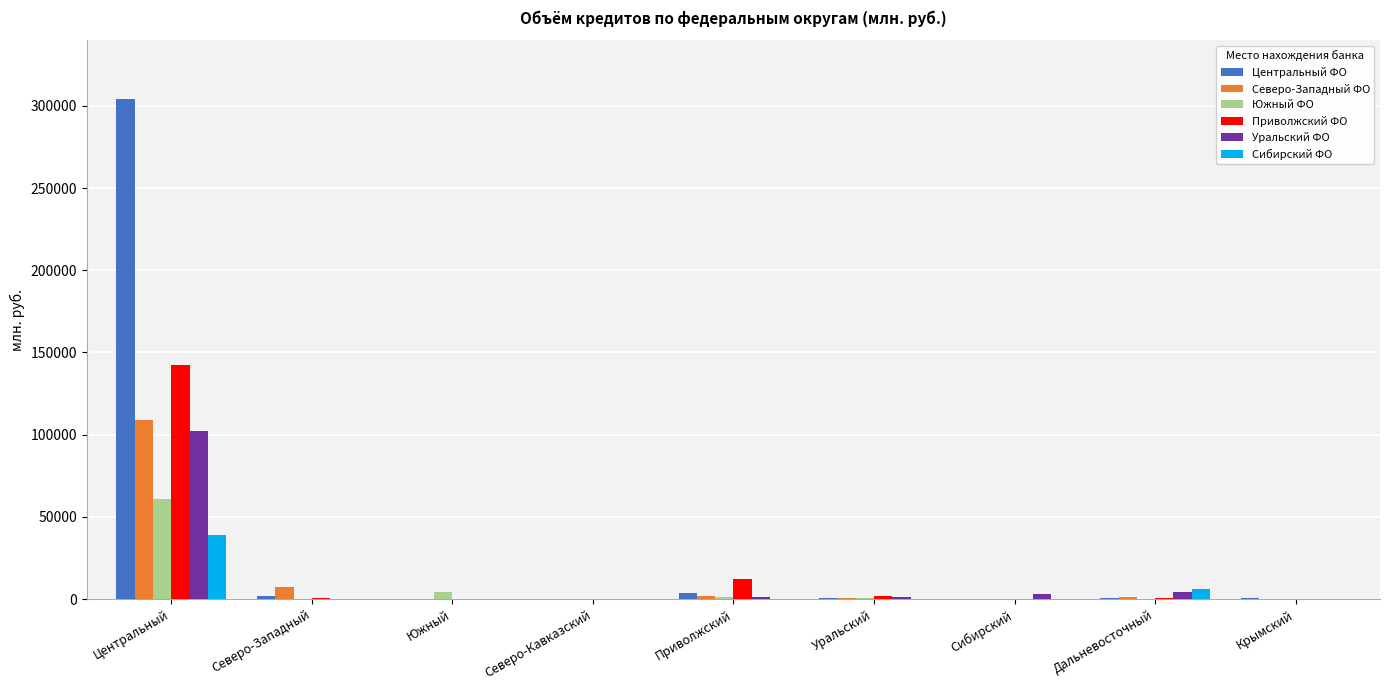

What is the spread (max minus min) of values at Крымский?

492